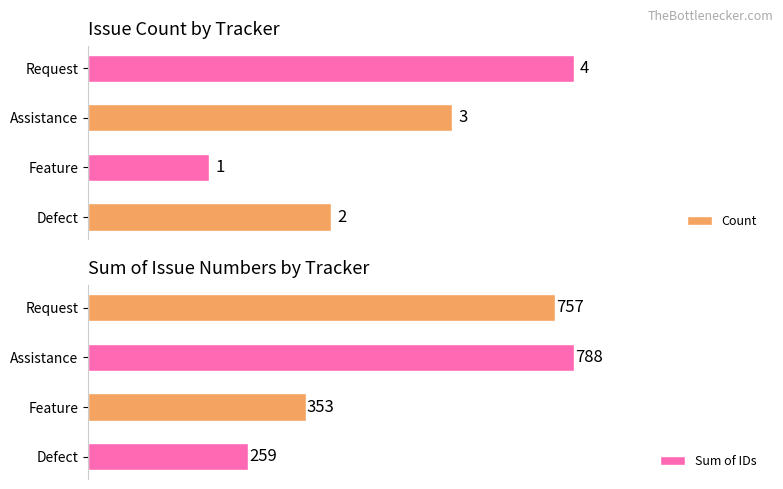

Where is Count nearest to the value 2?

Defect